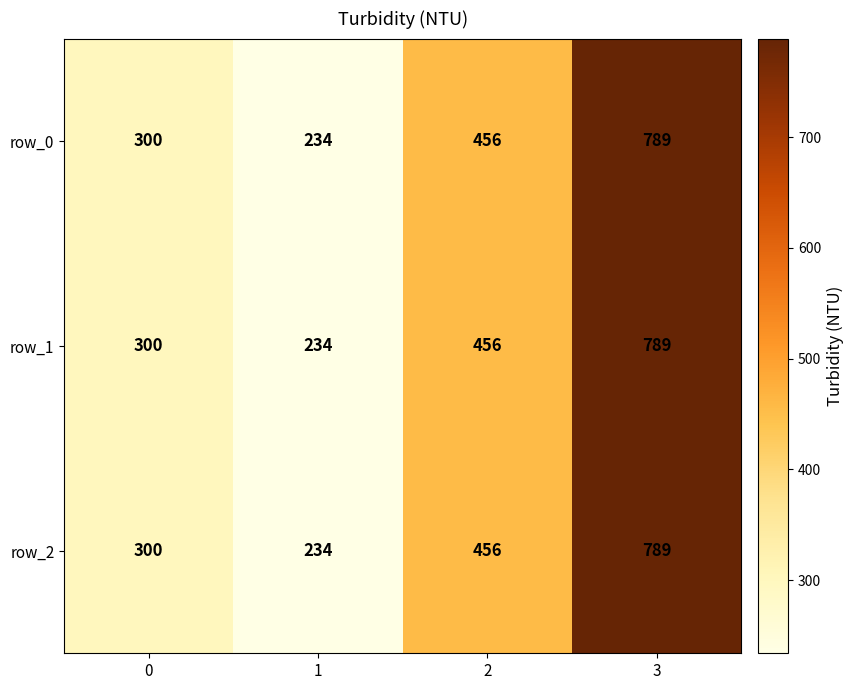

How many distinct data groups are displayed?

3